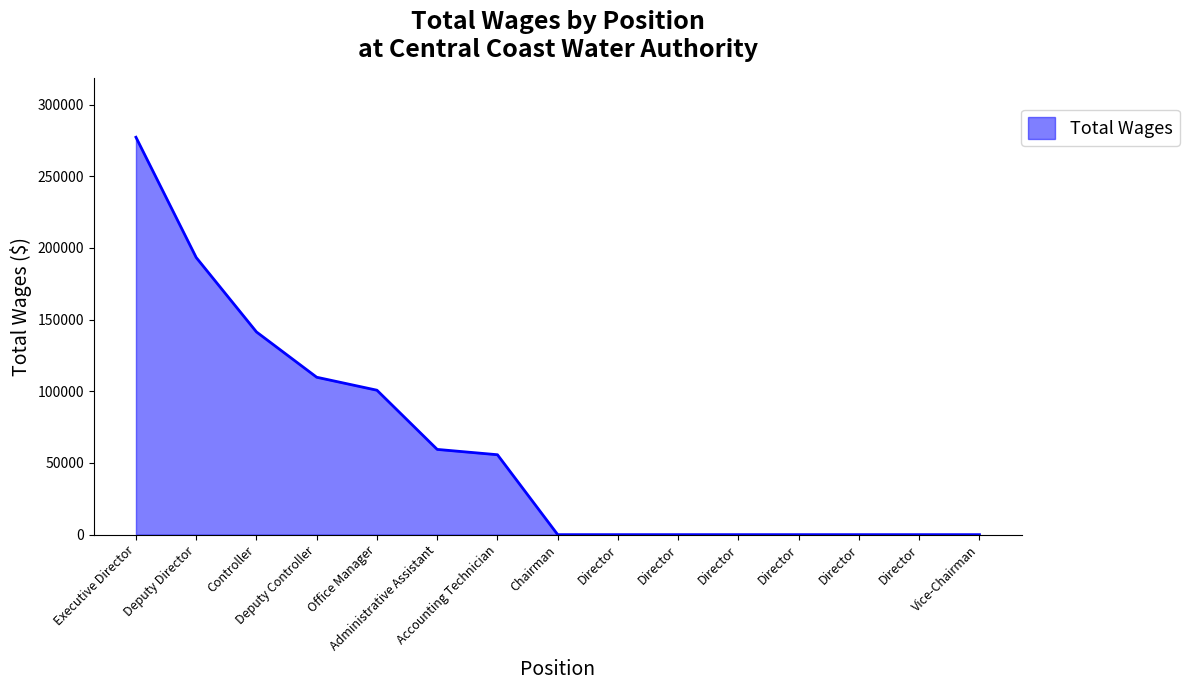

How many lines are shown in the chart?

1